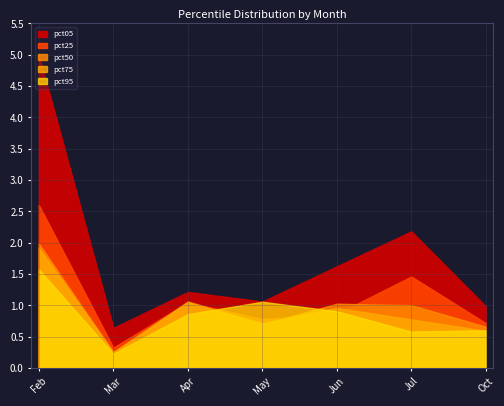

What is the approximate value of pct95 at May?

1.1